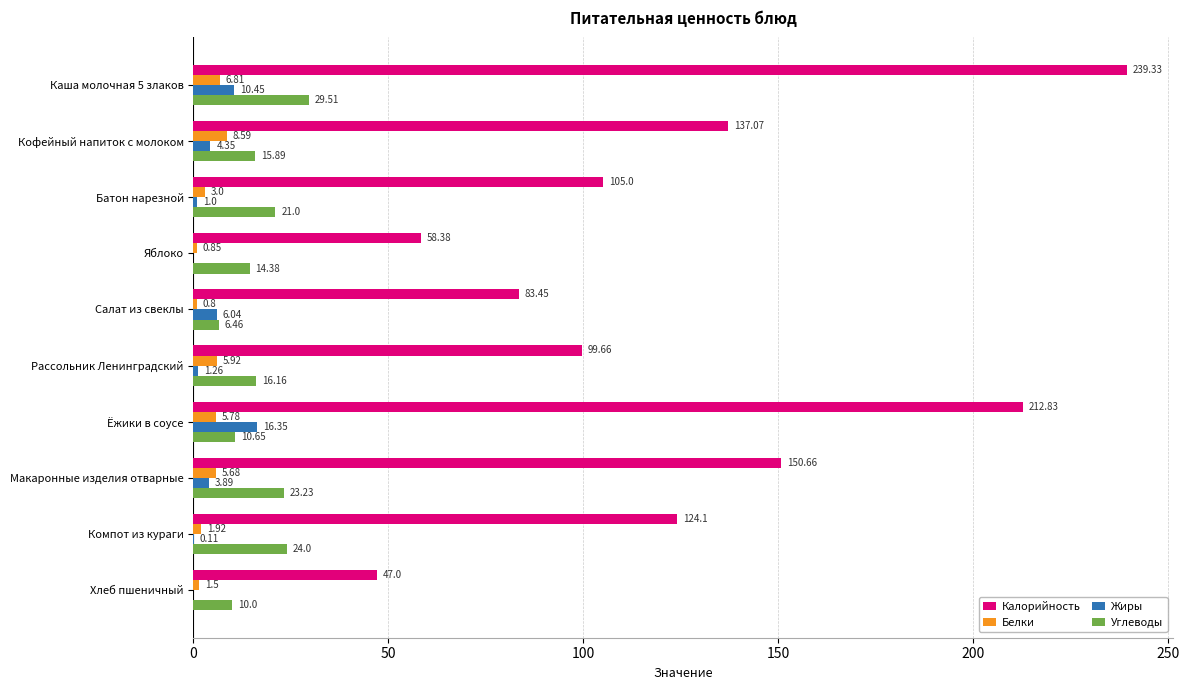

How many categories are shown in the chart?

10